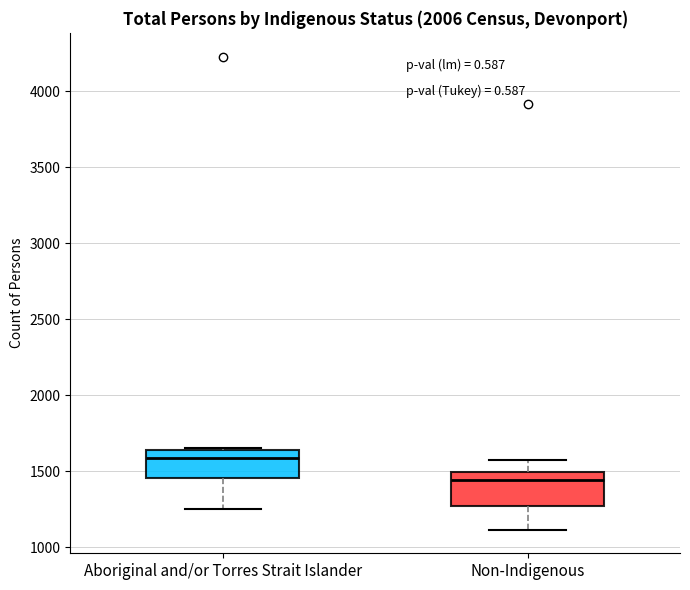

Reading left to right, transcribe this box plot: for each box, give where its median line is, the range the box spans, and where its two whiskers end, as read against the y-axis. The values are not printed on the chart, so give them approximately, as read against the axis.

Aboriginal and/or Torres Strait Islander: median 1600, box 1450 to 1650, whiskers 1250 to 1650
Non-Indigenous: median 1450, box 1250 to 1500, whiskers 1100 to 1550